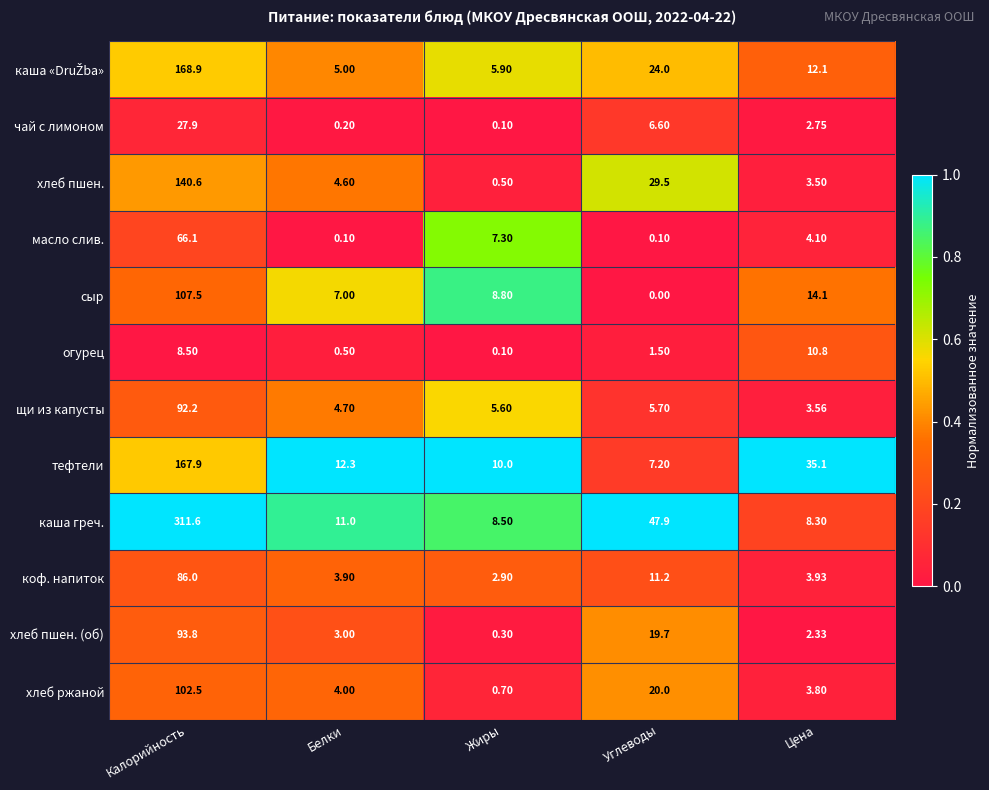

How many categories are shown in the chart?

5